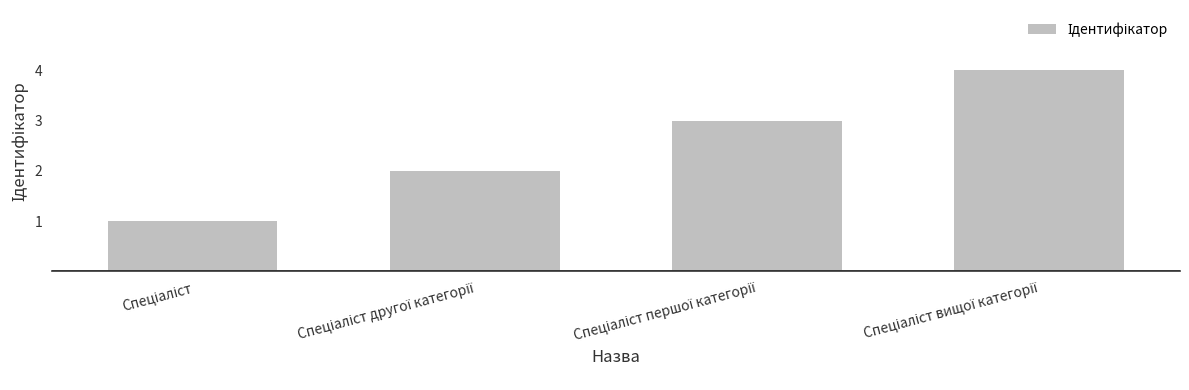

How many values are between 2 and 4?

3